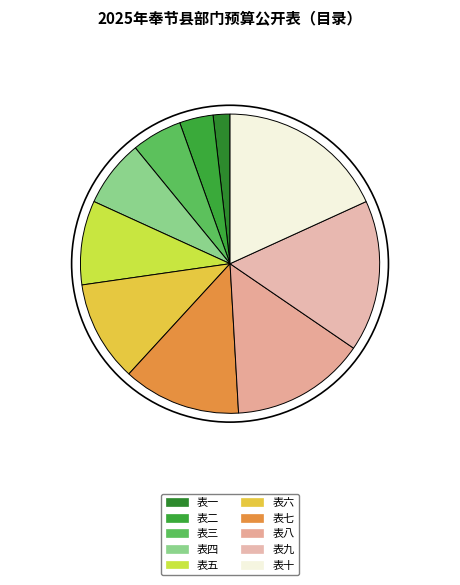

How many slices are in this pie chart?

10